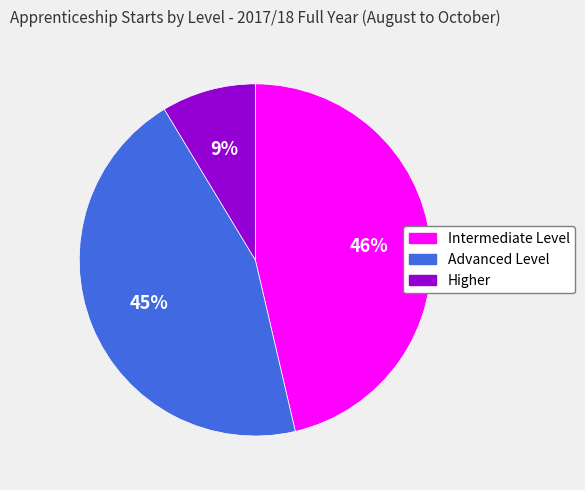

Combined, do Advanced Level and Intermediate Level account for over 50%?

Yes